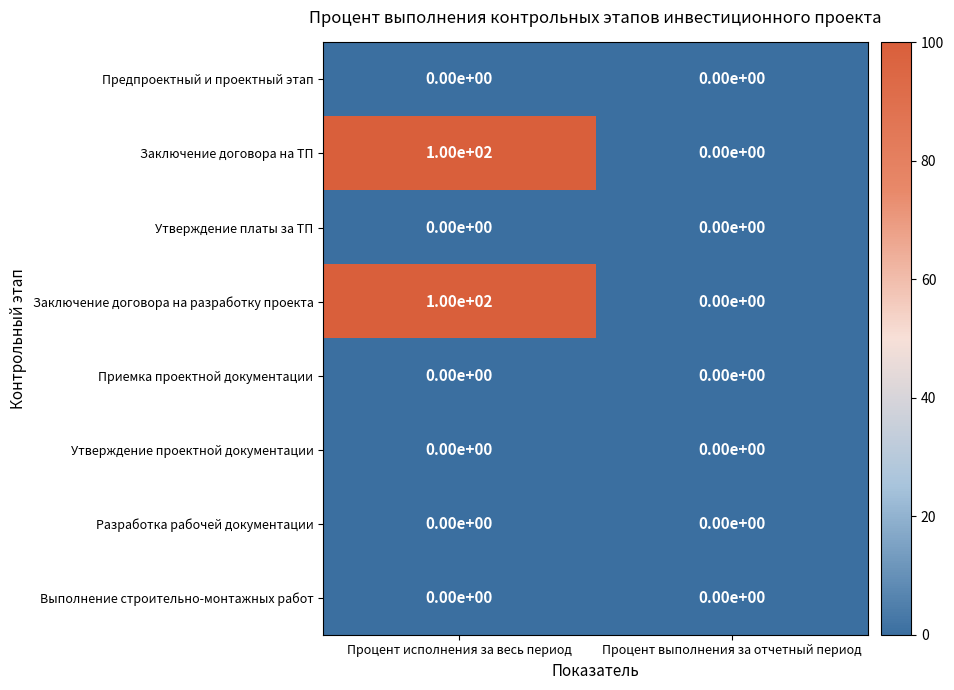

Reading right to left, what are all the values shown in this chart?

Предпроектный и проектный этап: Процент выполнения за отчетный период=0	Процент исполнения за весь период=0
Заключение договора на ТП: Процент выполнения за отчетный период=0	Процент исполнения за весь период=100
Утверждение платы за ТП: Процент выполнения за отчетный период=0	Процент исполнения за весь период=0
Заключение договора на разработку проекта: Процент выполнения за отчетный период=0	Процент исполнения за весь период=100
Приемка проектной документации: Процент выполнения за отчетный период=0	Процент исполнения за весь период=0
Утверждение проектной документации: Процент выполнения за отчетный период=0	Процент исполнения за весь период=0
Разработка рабочей документации: Процент выполнения за отчетный период=0	Процент исполнения за весь период=0
Выполнение строительно-монтажных работ: Процент выполнения за отчетный период=0	Процент исполнения за весь период=0